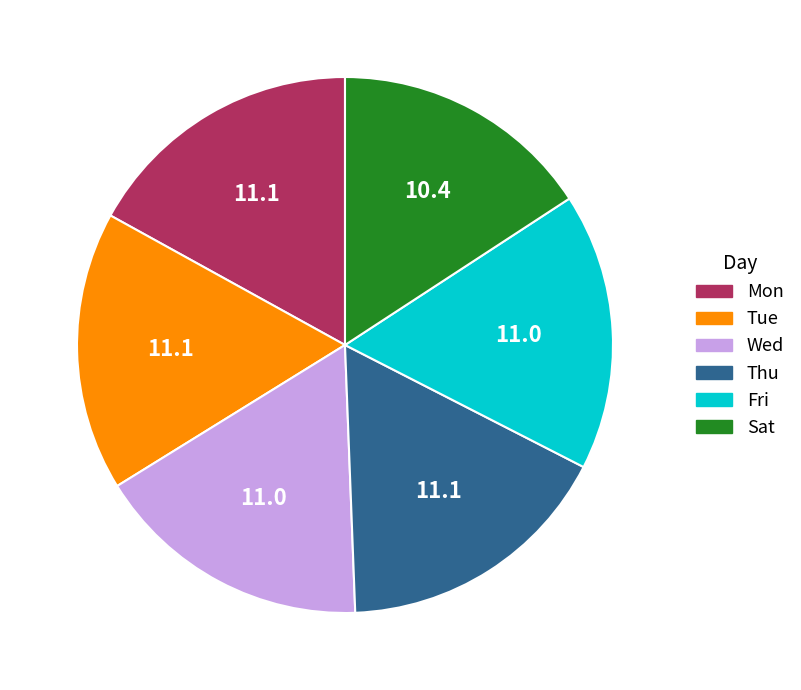

Is it true that Tue is 4% of the pie?

False